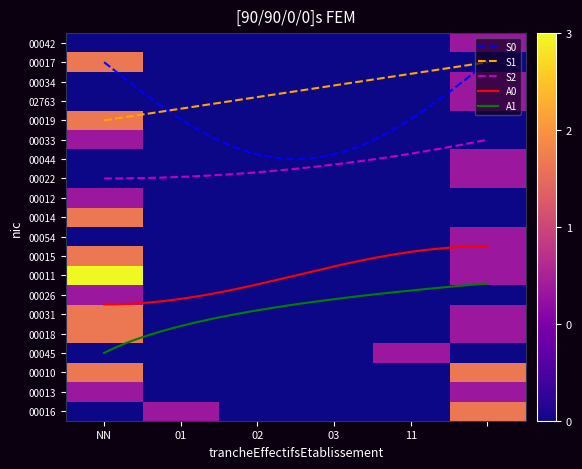

The 00033 series shows 0 at 11. True or false?

True